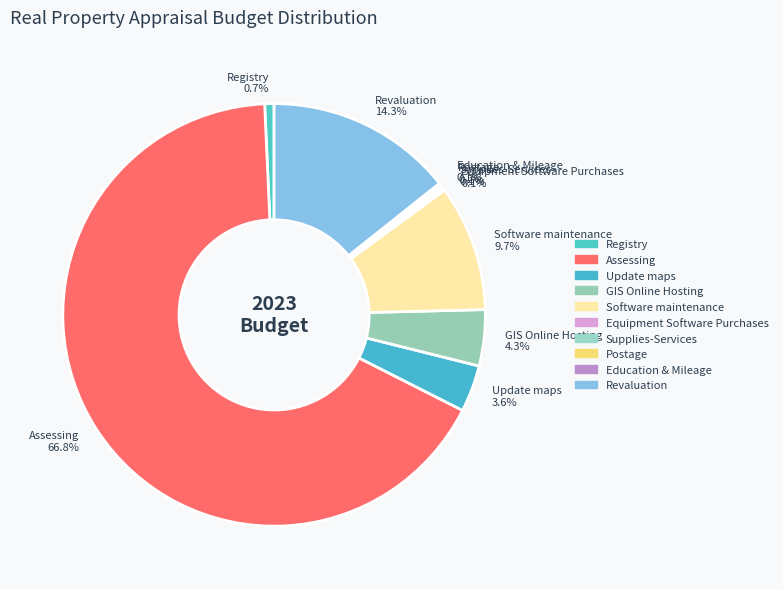

Which category accounts for the majority?

Assessing